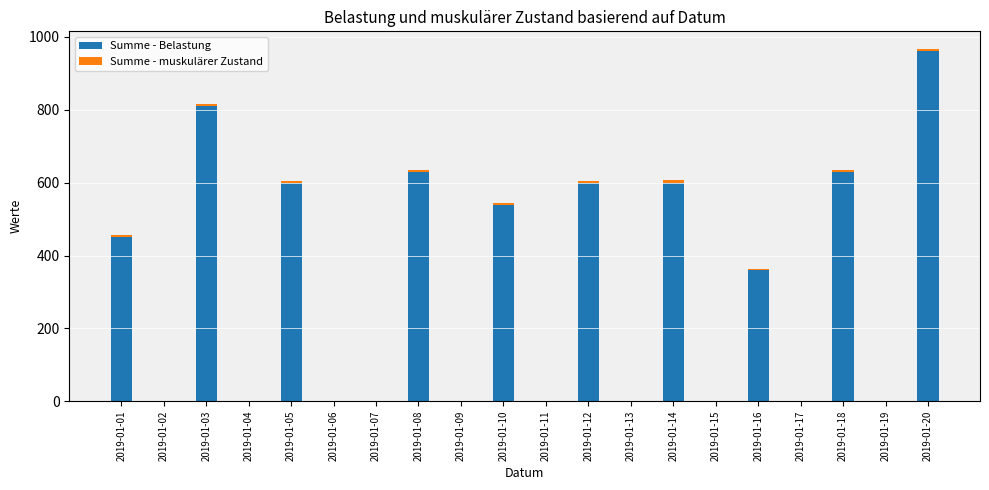

The value of Summe - Belastung at 2019-01-01 is 597. True or false?

False